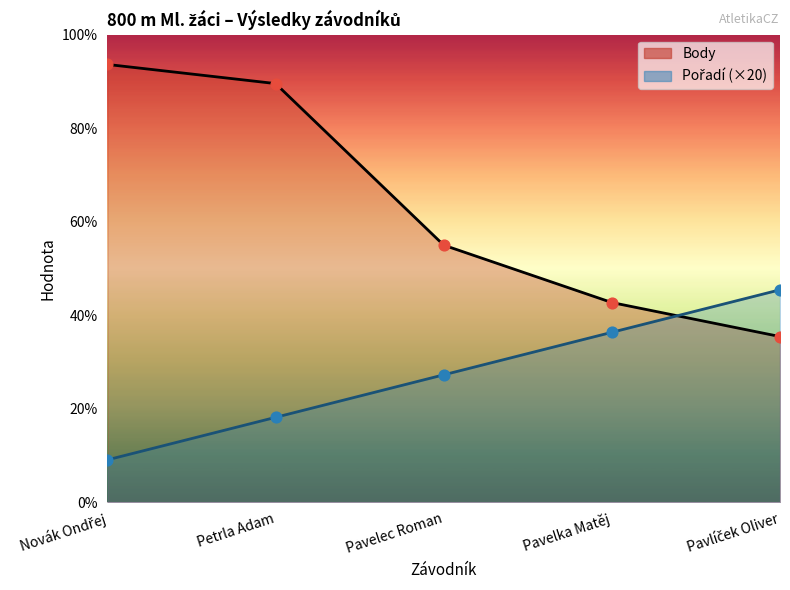

Which series reaches the maximum Y coordinate?

Body